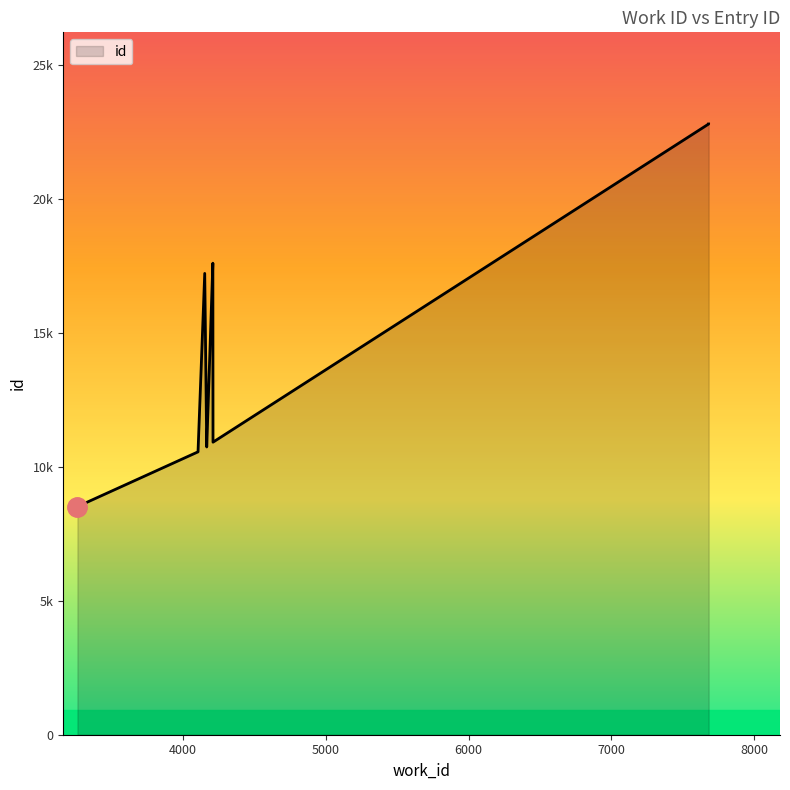

Which label corresponds to the largest value in the chart?

7682